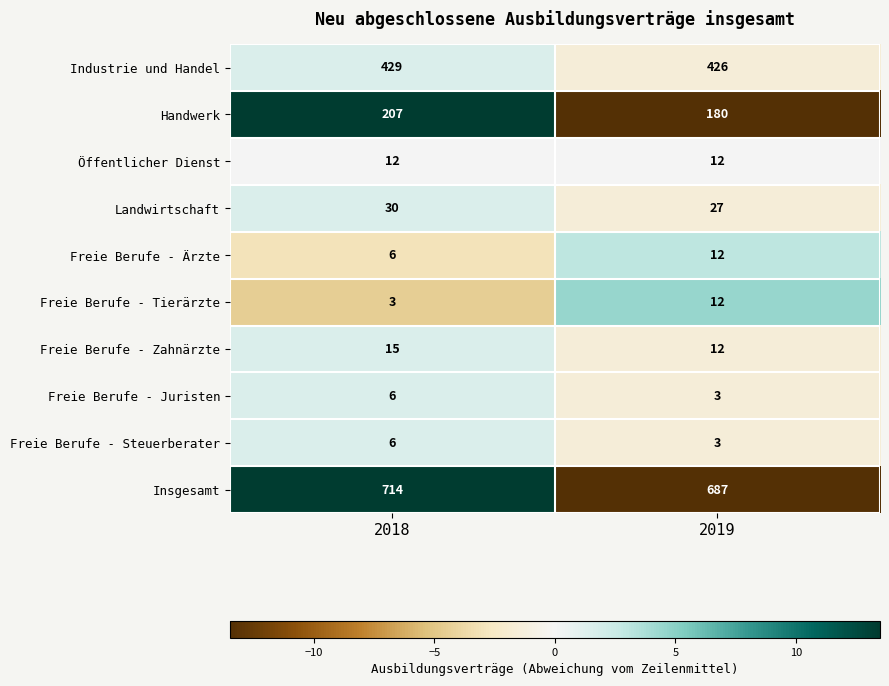

What is the sum of the Freie Berufe - Ärzte values at 2018 and 2019?

18